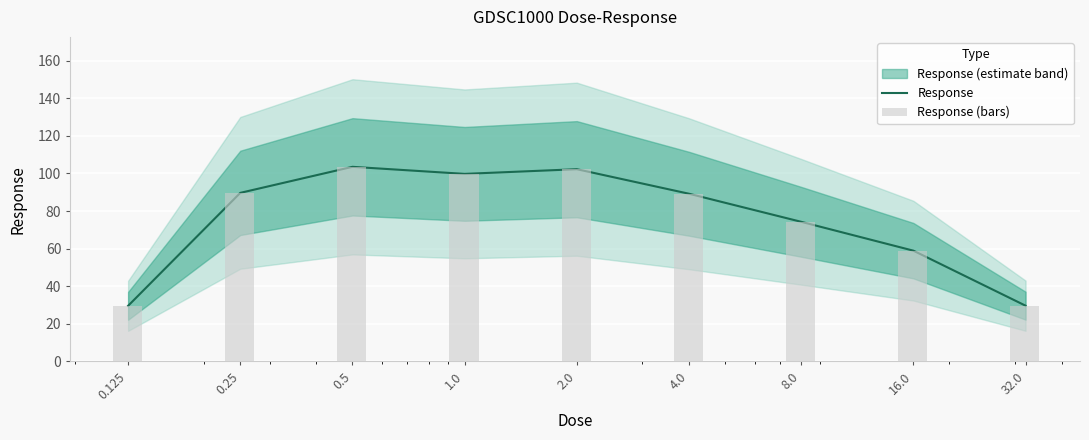

How many data points in Response are less than 89?

4